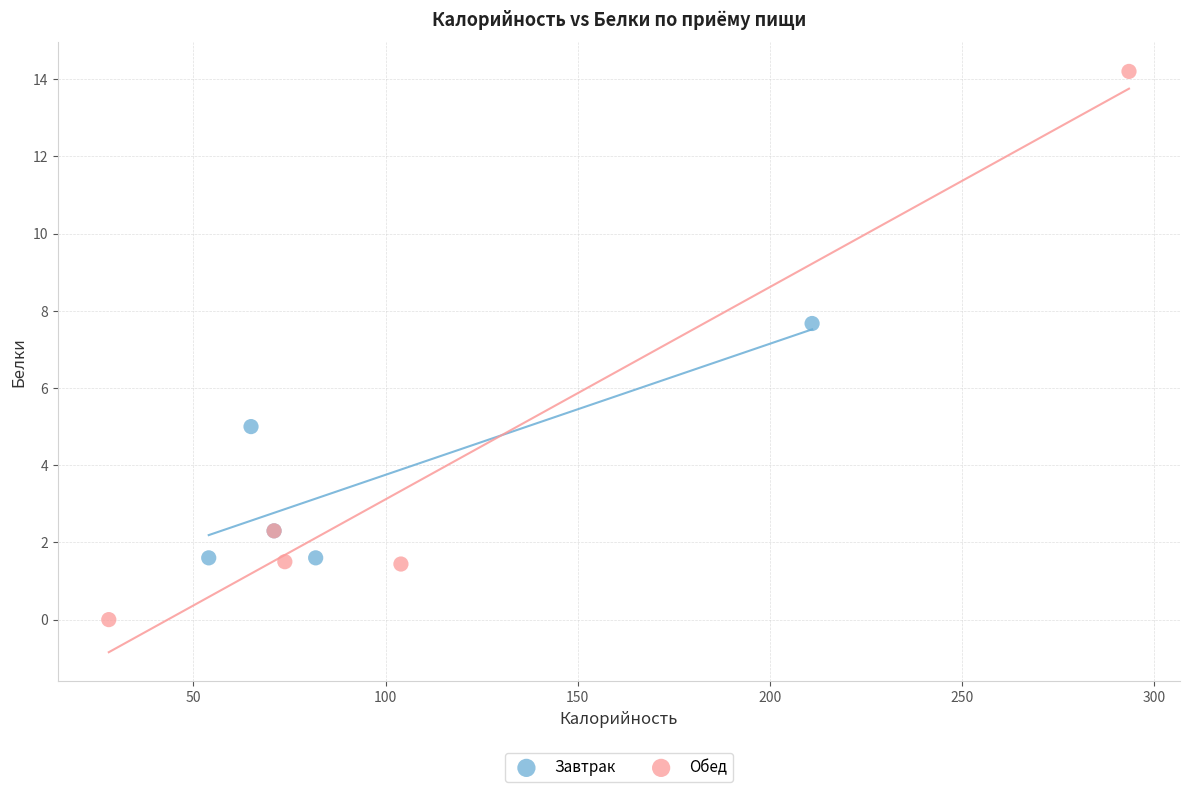

Which series has the widest spread of Y values?

Обед